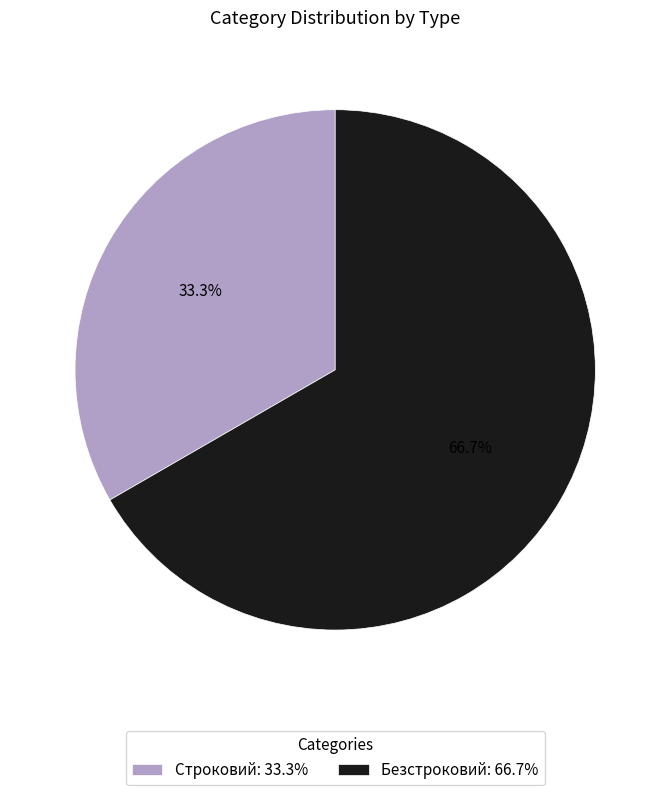

What is the smallest slice in the pie chart?

Строковий